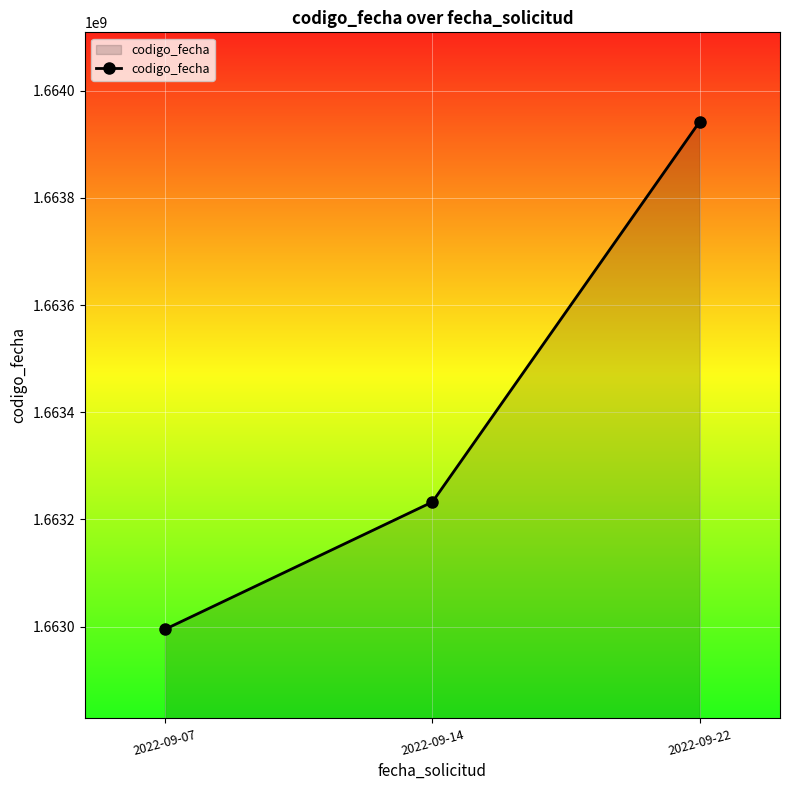

List the labels in order of value, largest first.

2022-09-22, 2022-09-14, 2022-09-07